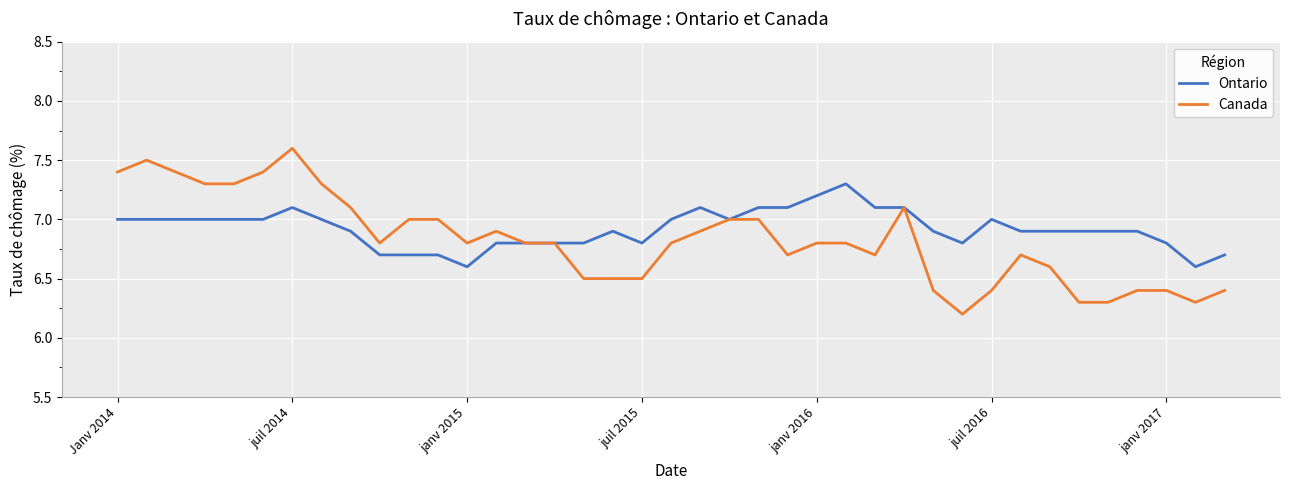

What is the maximum value for Canada?

7.6